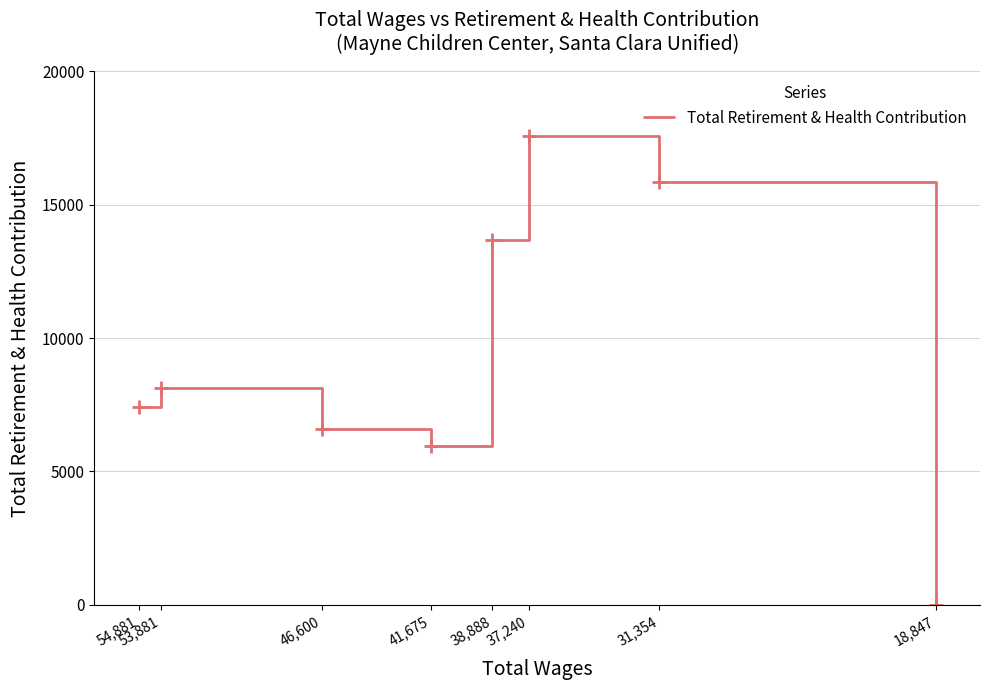

Count the number of values greater than 8138.

3